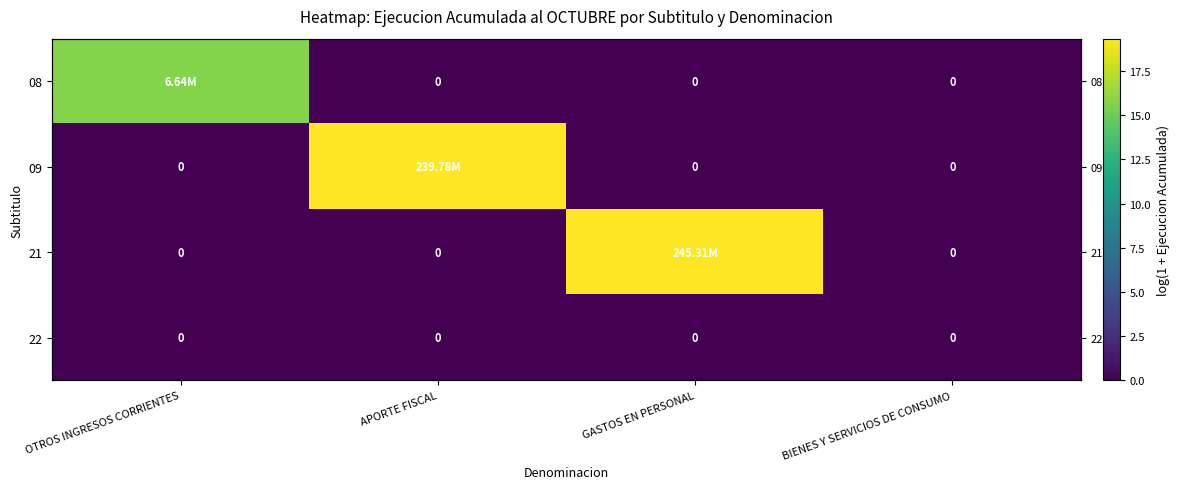

Rank the series by their maximum value, from lowest to highest.

22, 08, 09, 21